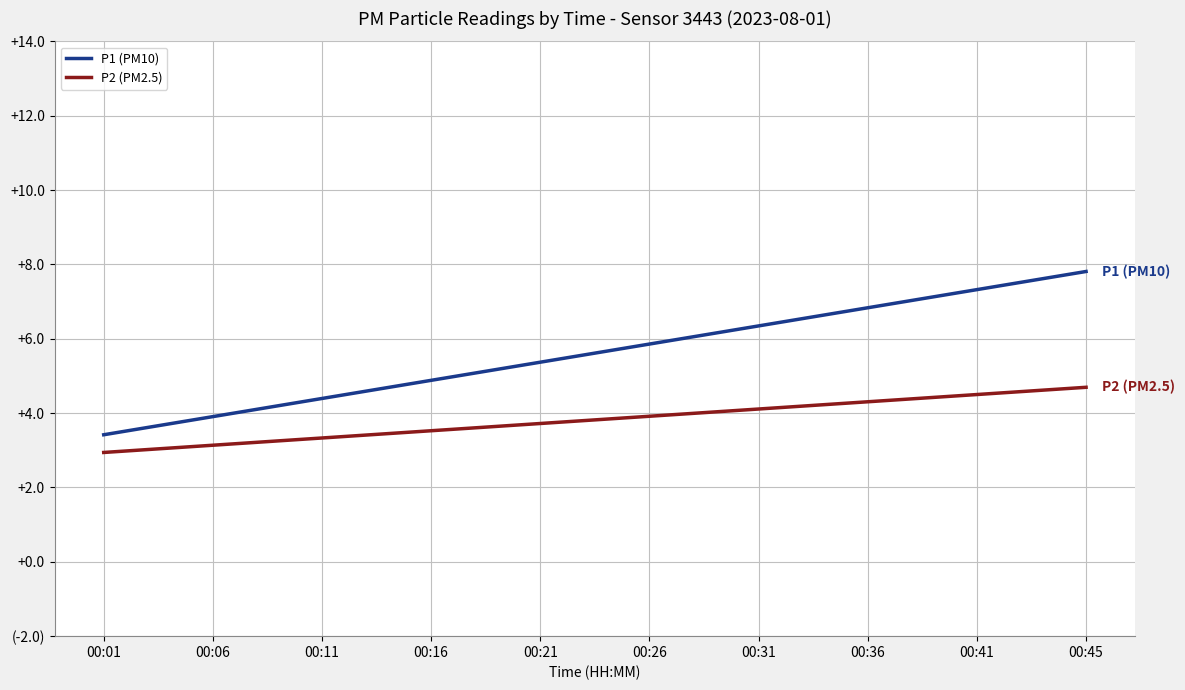

True or false: P1 (PM10) and P2 (PM2.5) intersect in this chart.

False